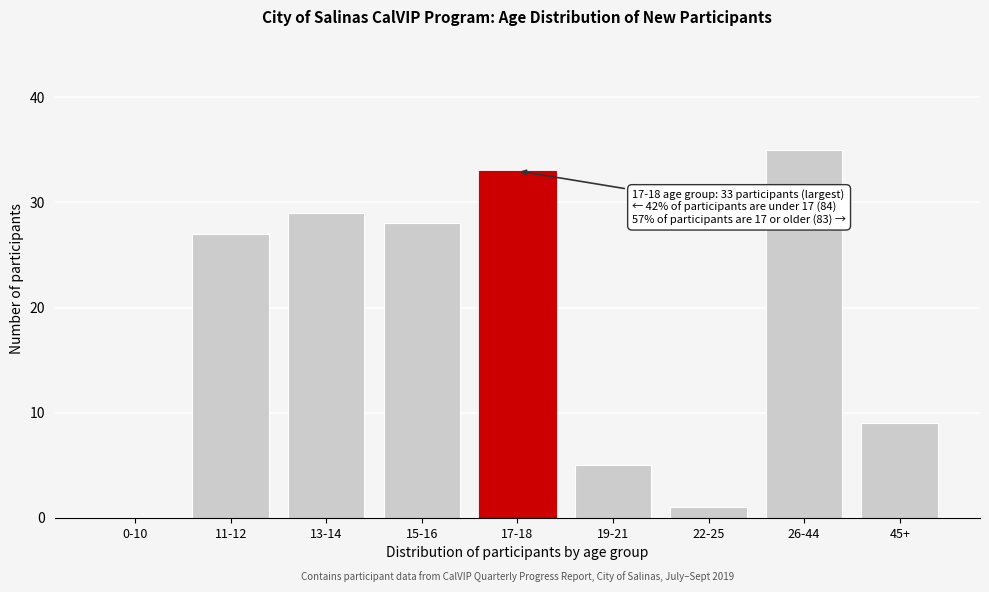

Reading right to left, list all the values displayed in this chart.

45+=9	26-44=35	22-25=1	19-21=5	17-18=33	15-16=28	13-14=29	11-12=27	0-10=0